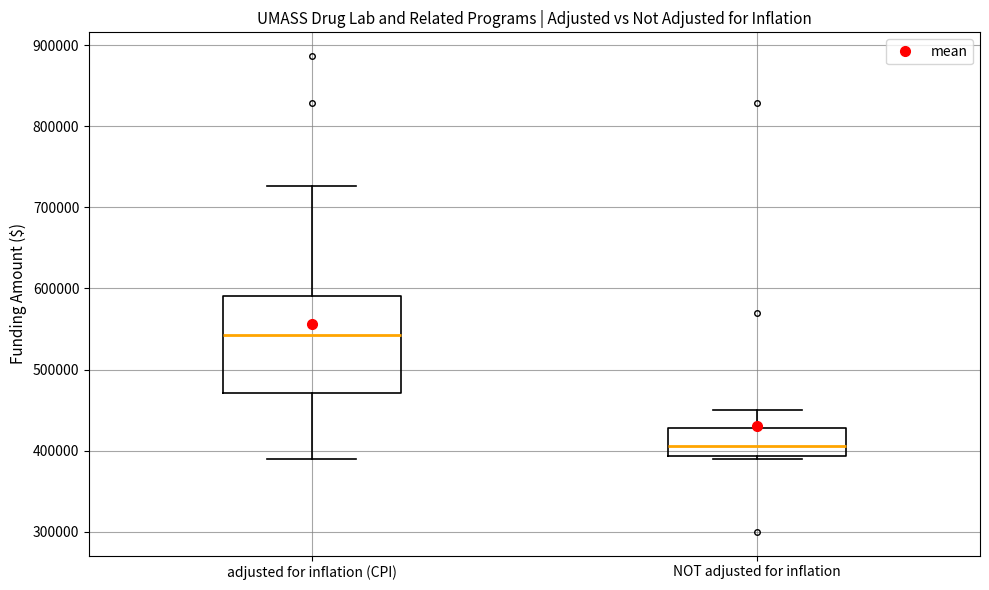

Reading left to right, read every box against the y-axis: the position of its median line, the range the box covers, and the ends of its whiskers. The values are not printed on the chart, so give them approximately, as read against the axis.

adjusted for inflation (CPI): median 540000, box 470000 to 590000, whiskers 390000 to 730000
NOT adjusted for inflation: median 410000, box 390000 to 430000, whiskers 390000 (just below the box's lower edge) to 450000